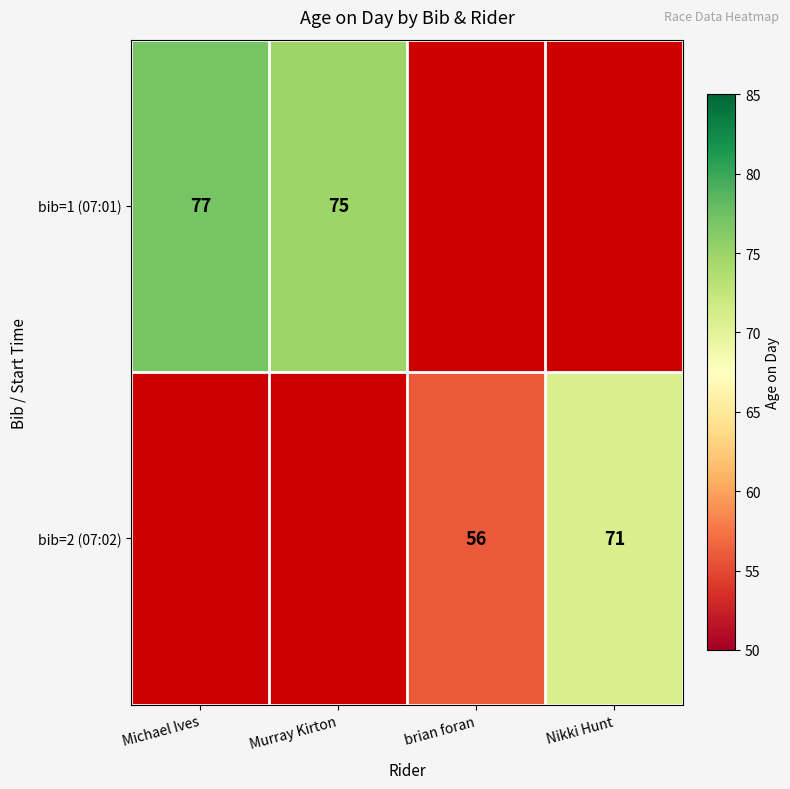

What is the sum of the bib=2 (07:02) values at brian foran and Nikki Hunt?

127